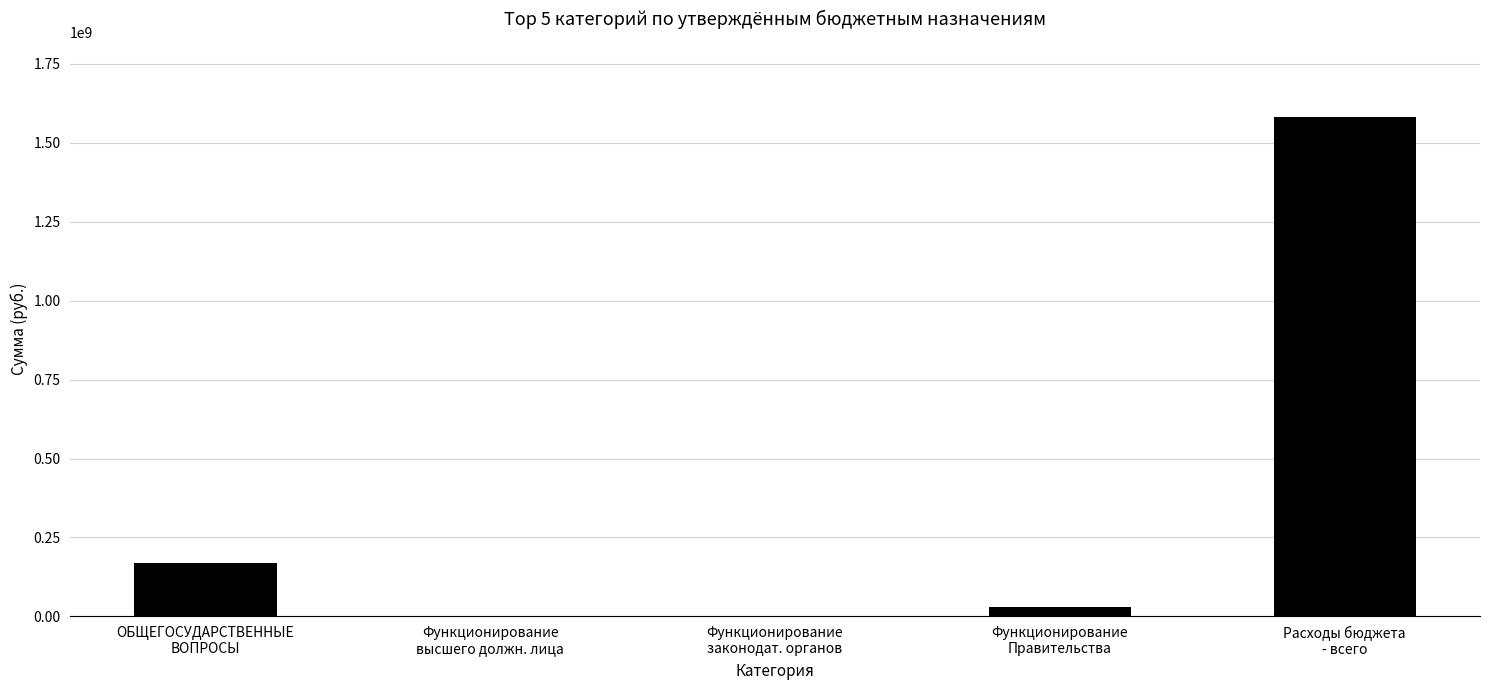

Are the bars horizontal?

No